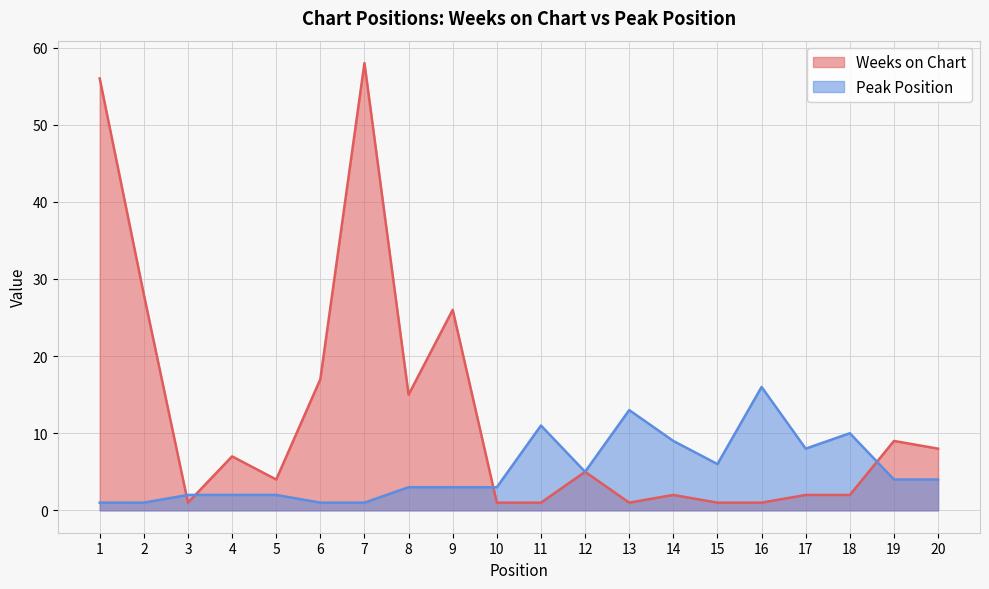

Rank the series by their maximum value, from highest to lowest.

Weeks on Chart, Peak Position